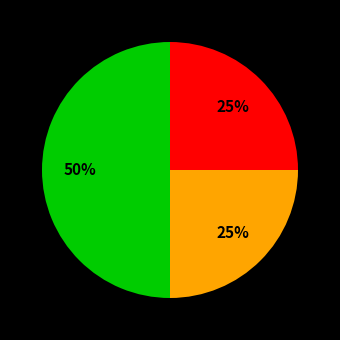

To the nearest percent, what is the average slice percentage?

33%